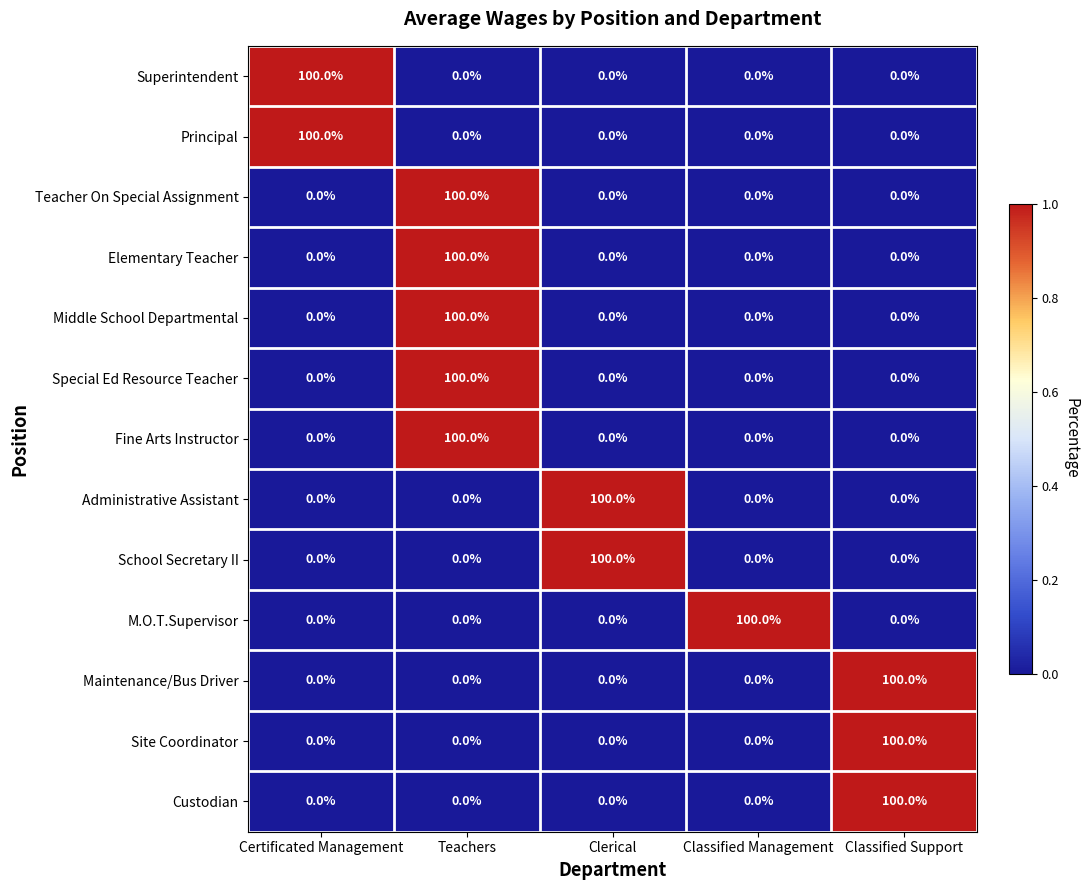

What is the sum of all Custodian values?

100